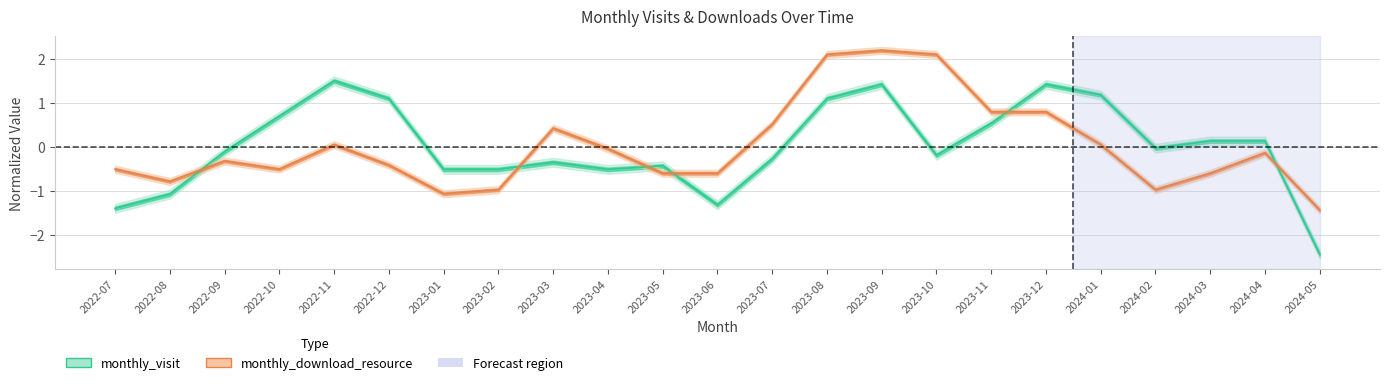

True or false: monthly_download_resource and monthly_visit cross at least once.

True